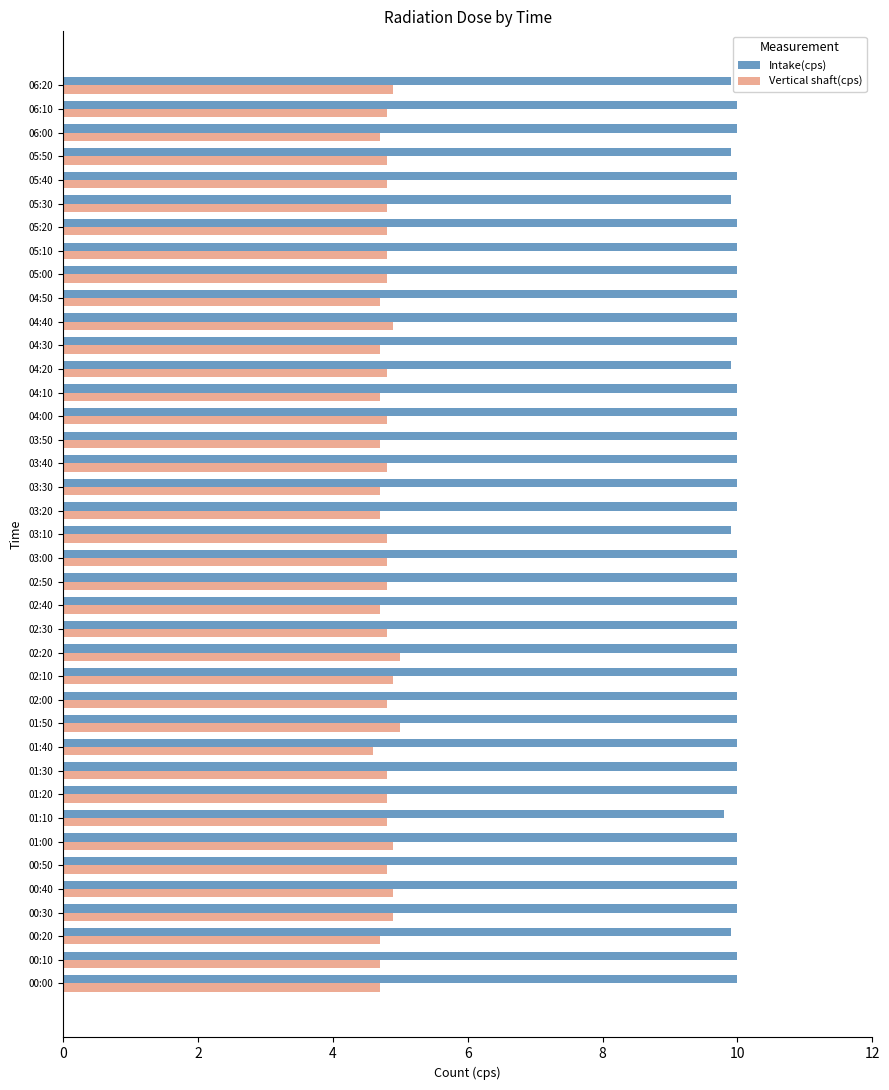

What is the spread (max minus min) of values at 06:10?

5.2